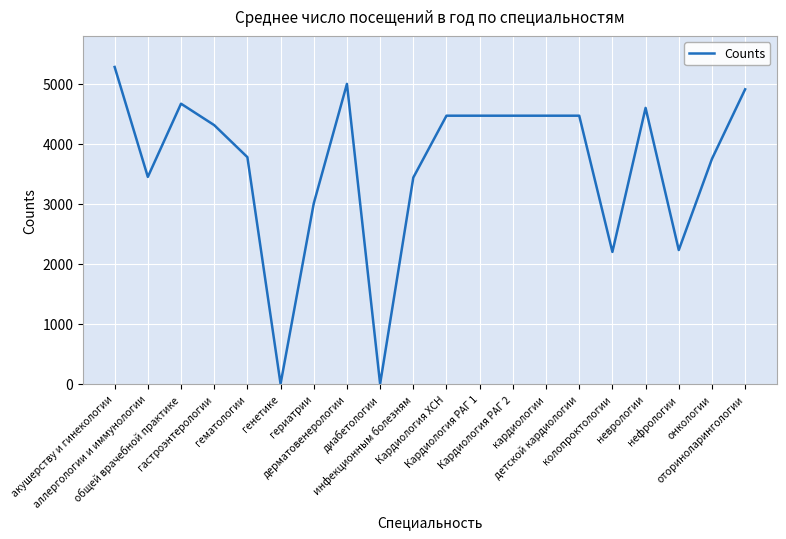

What is the maximum value shown in the chart?

5282